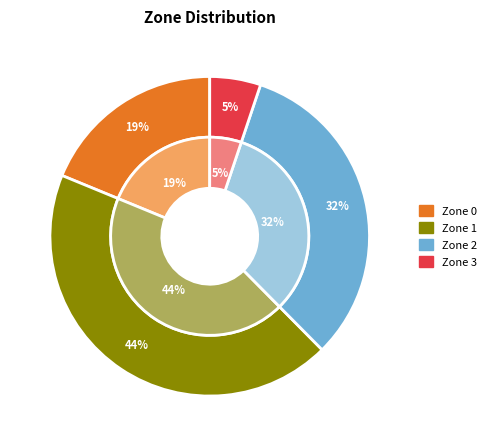

To the nearest percent, what is the average slice percentage?

25%